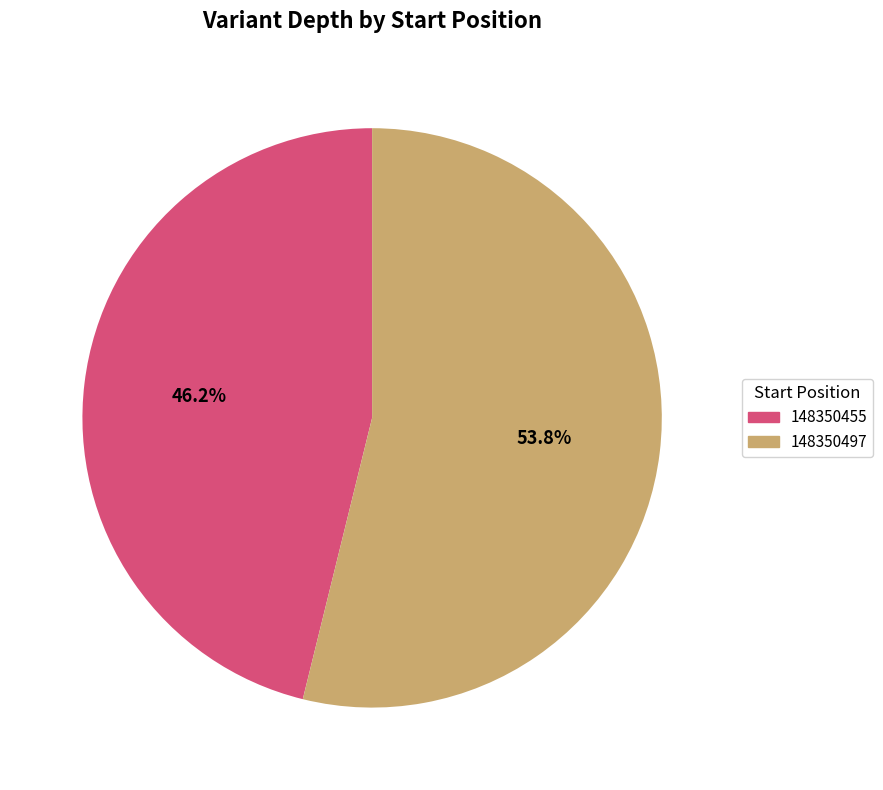

To the nearest percent, what is the combined percentage of 148350497 and 148350455?

100%